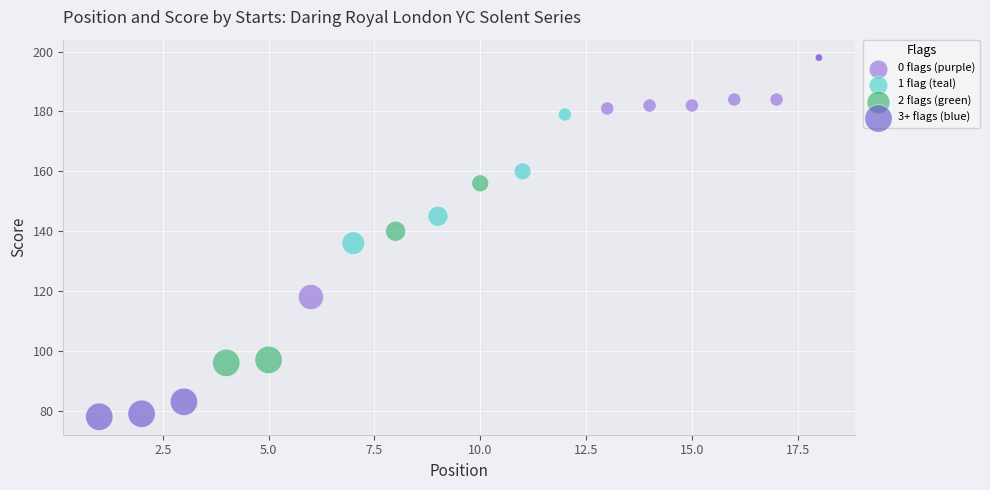

Which series contains the highest Y value?

0 flags (purple)